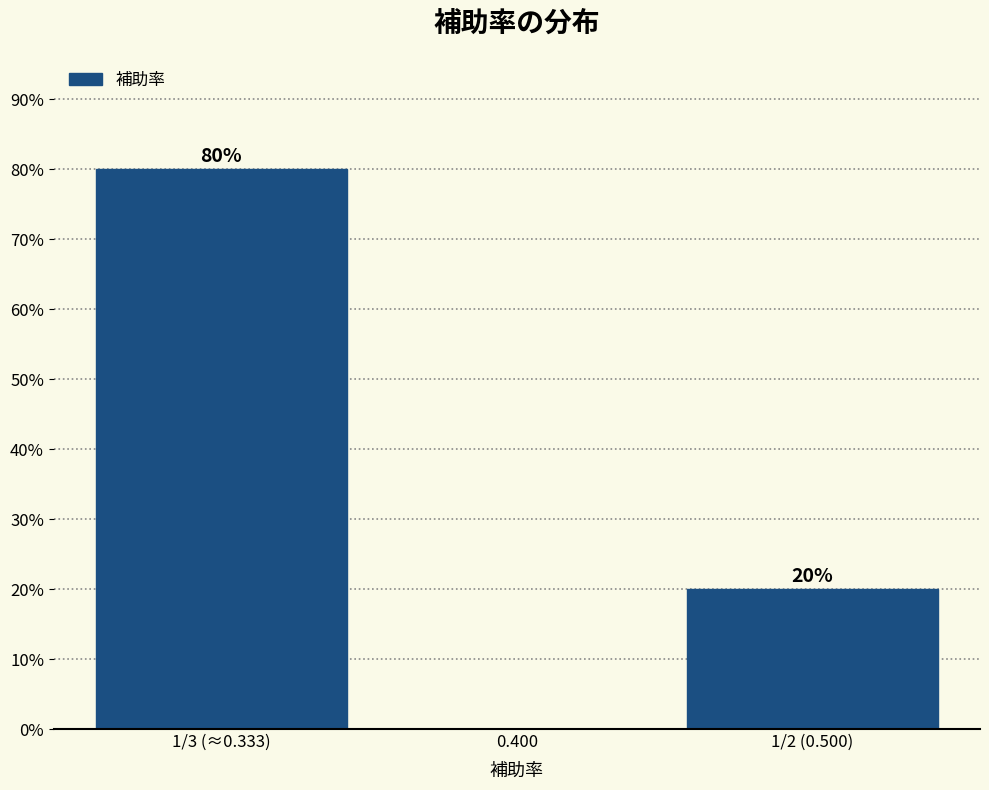

Reading left to right, transcribe all the data shown in this chart.

1/3 (≈0.333)=80	0.400=0	1/2 (0.500)=20